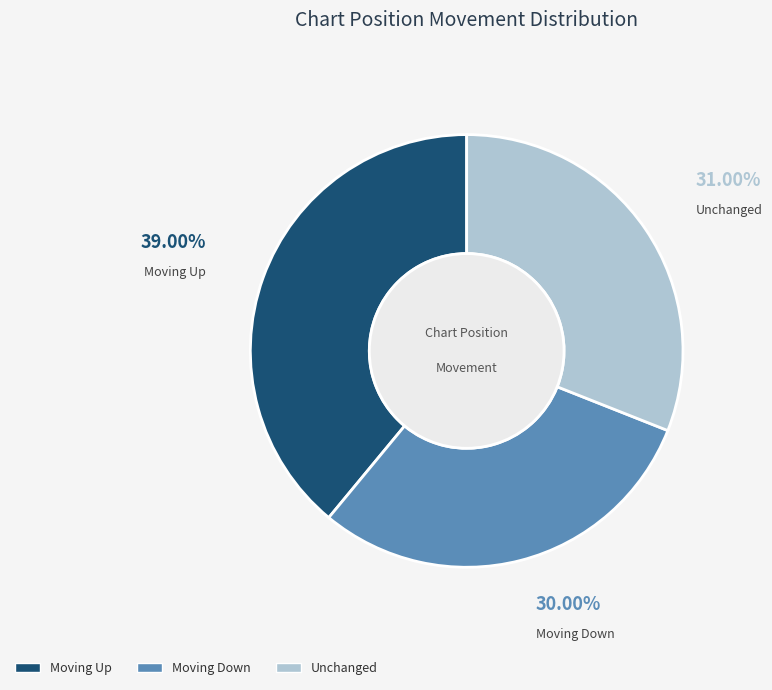

Does any single category account for the majority?

No